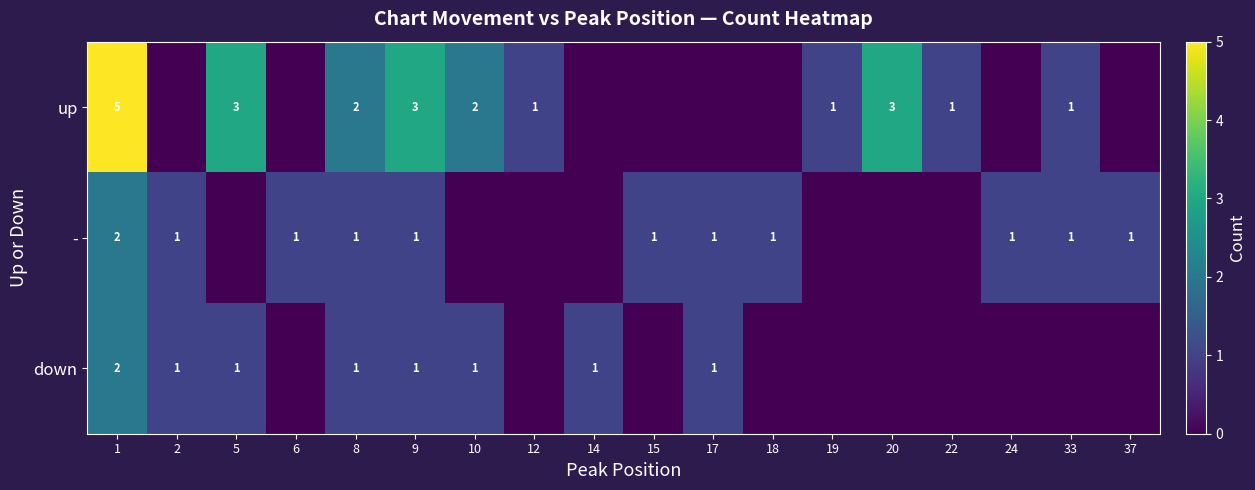

How many series are shown in this chart?

3